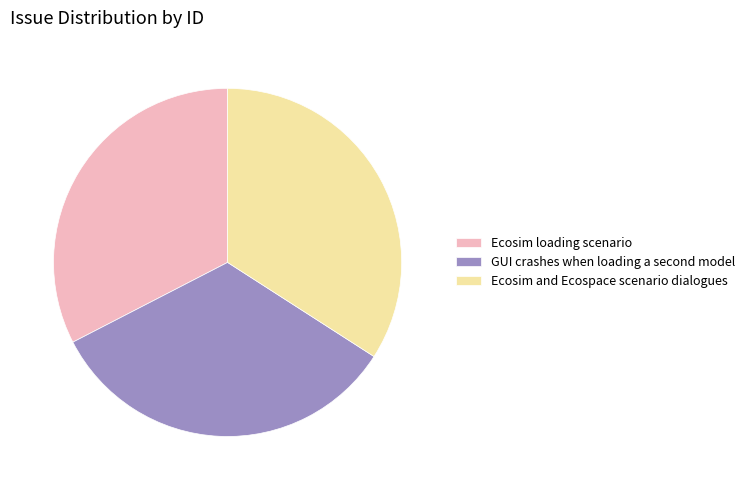

Which slice is the smallest?

Ecosim loading scenario